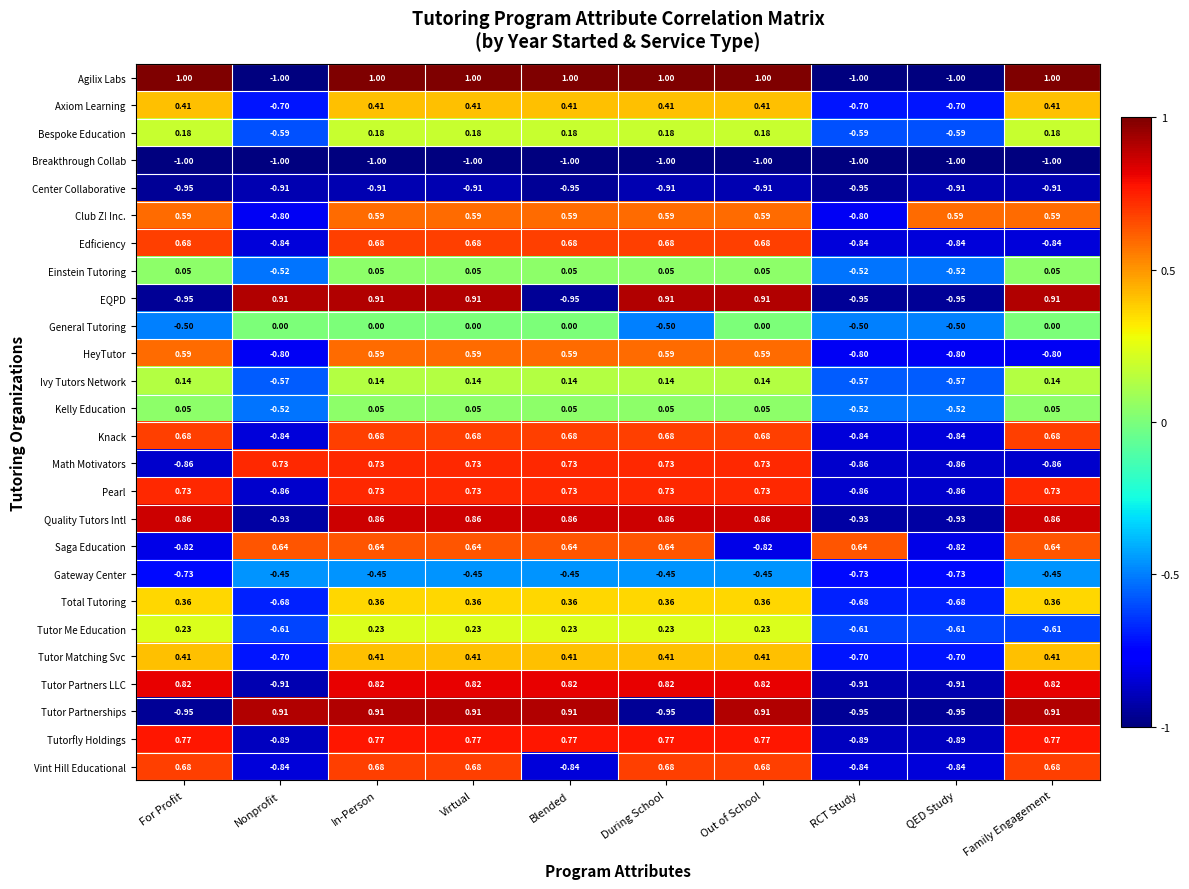

Which series has the largest total across all categories?

Agilix Labs